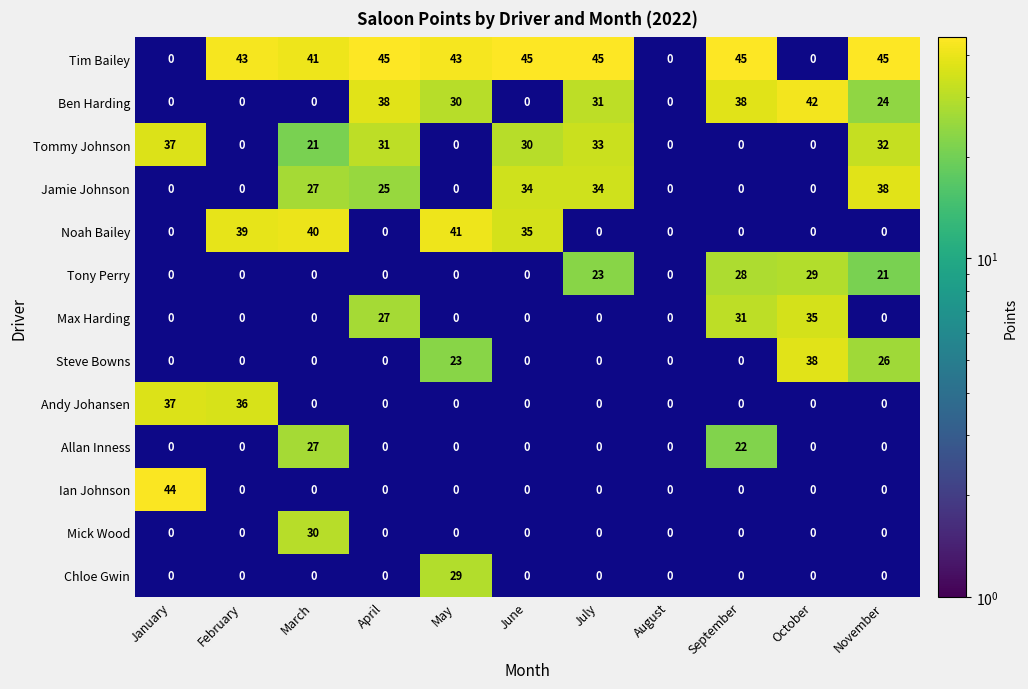

True or false: Tony Perry has a value of 20 at October.

False